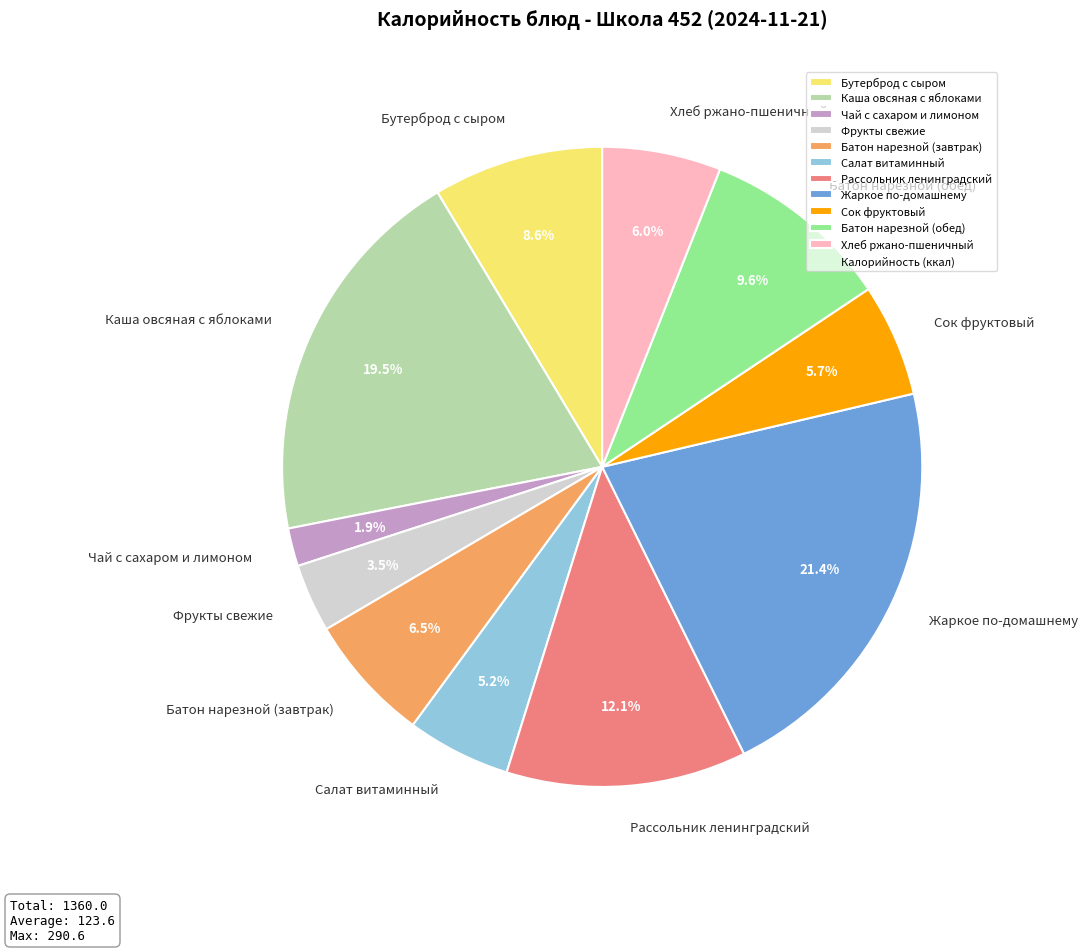

To the nearest percent, what is the combined percentage of Чай с сахаром и лимоном and Сок фруктовый?

8%